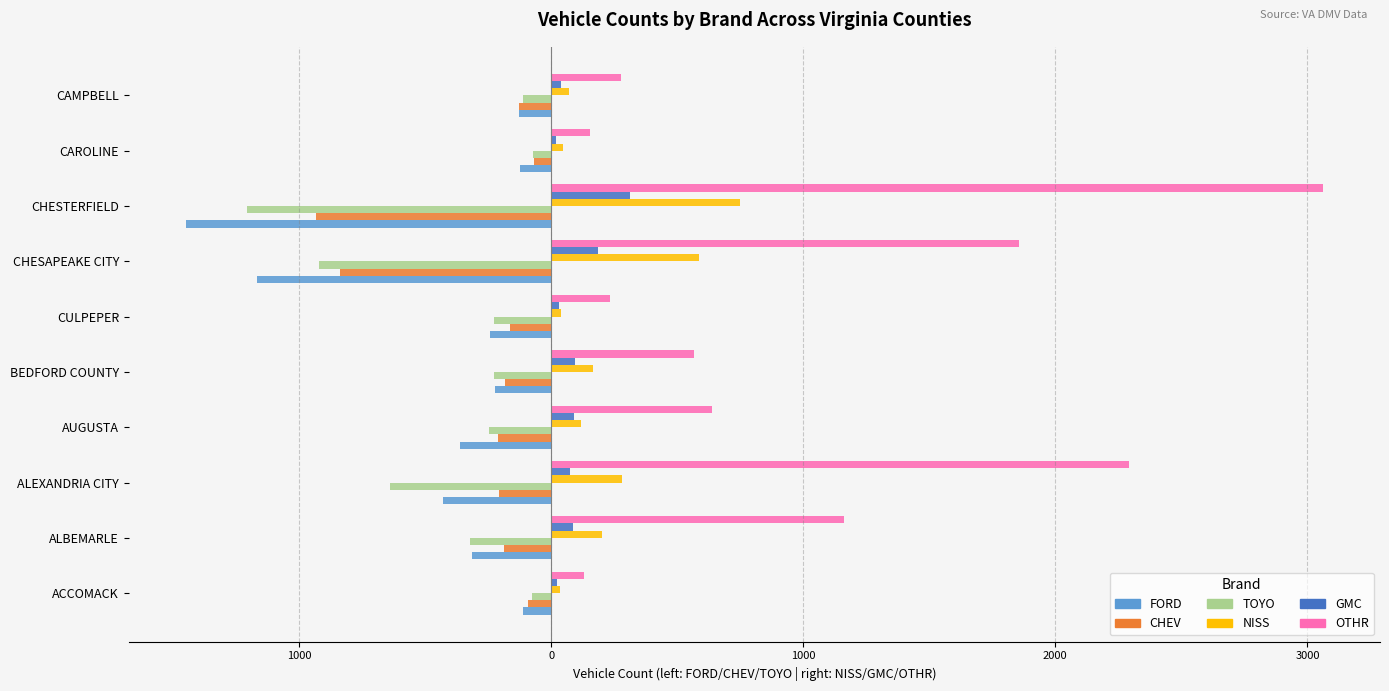

What is the value of the TOYO bar at the 8th from the left?

-1206